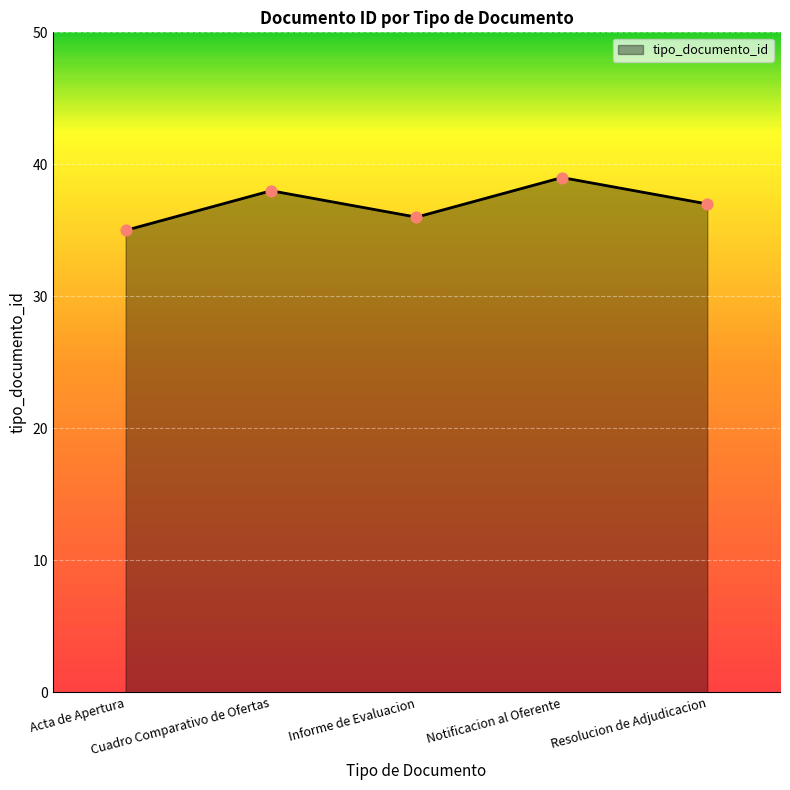

True or false: there are more than 2 points higher than both neighbors.

False